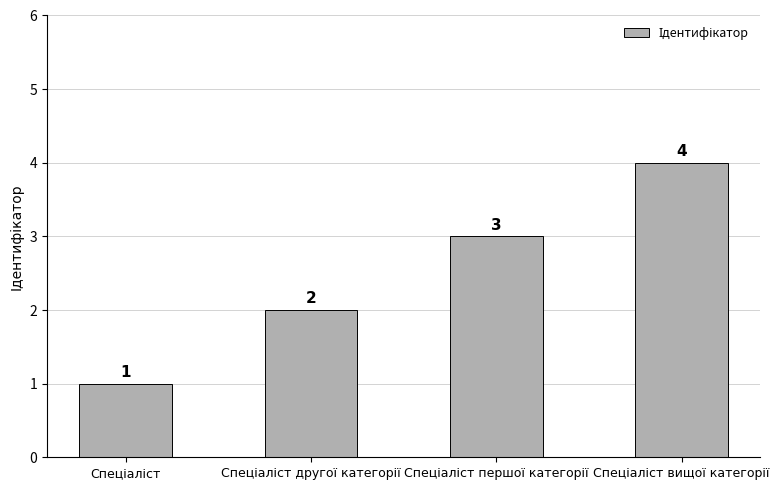

What is the value of the 4th bar from the left?

4